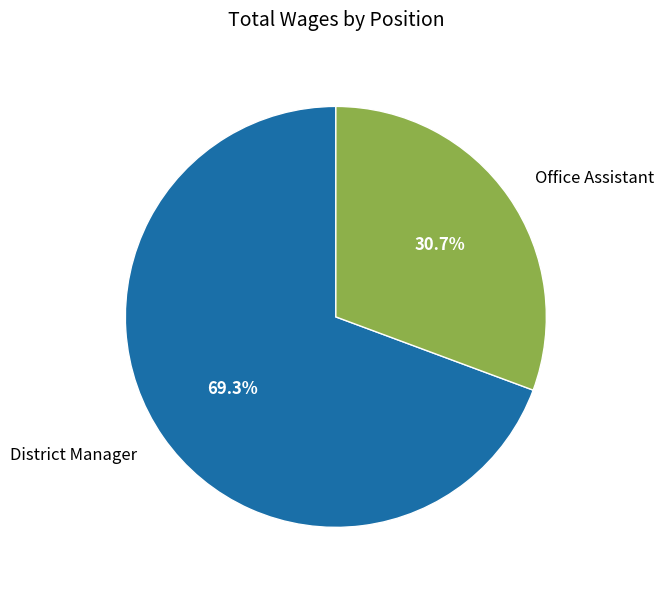

What is the total percentage of District Manager and Office Assistant?

100.0%